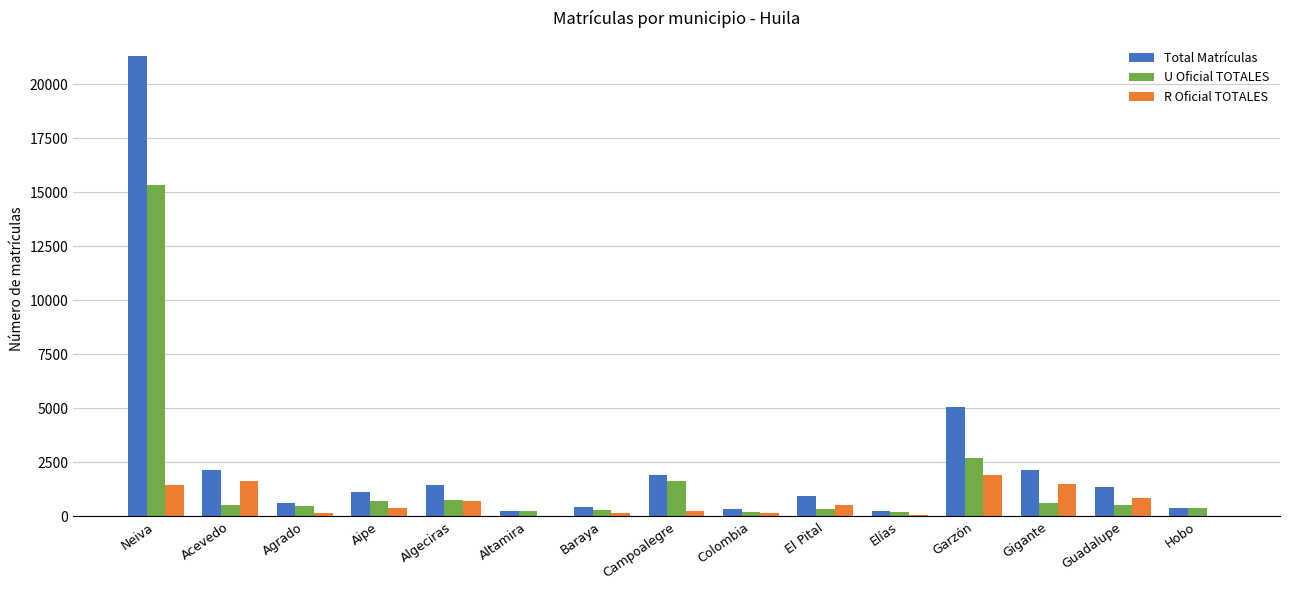

Which category has the highest value across all series?

Neiva